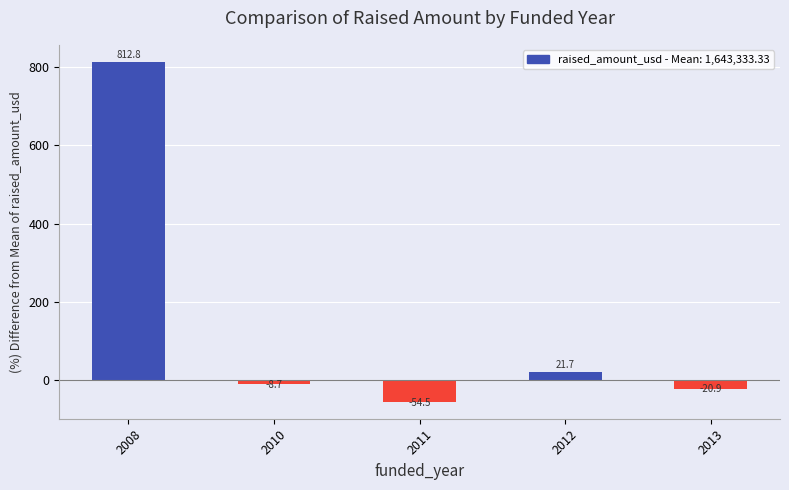

Are the bars grouped side by side (vs. stacked)?

No